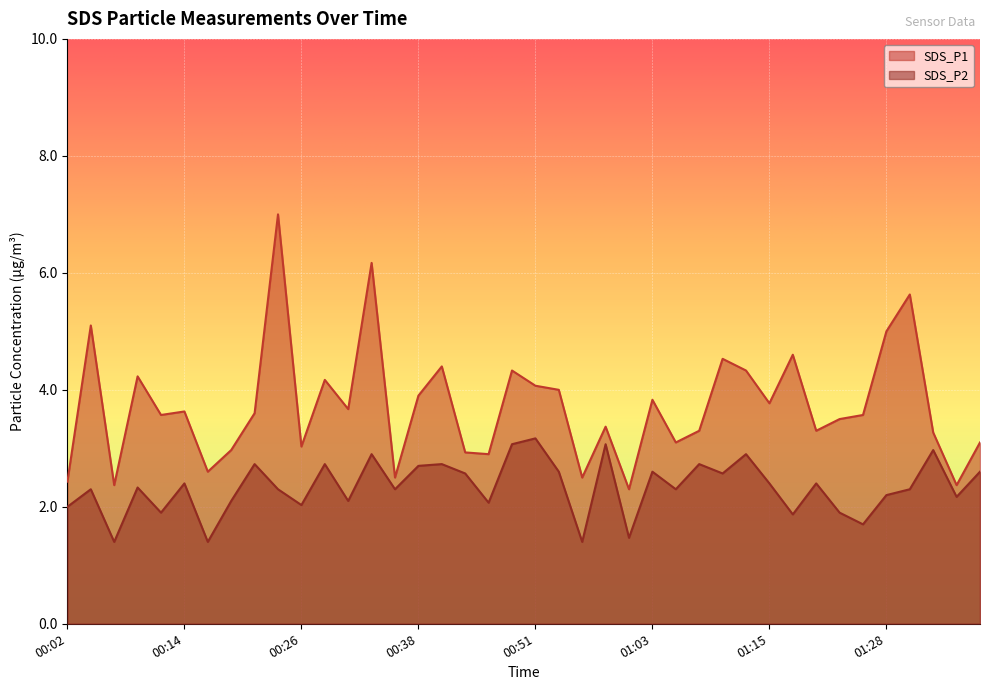

Is the value of SDS_P1 at 00:09 greater than the value of SDS_P2 at 01:38?

Yes